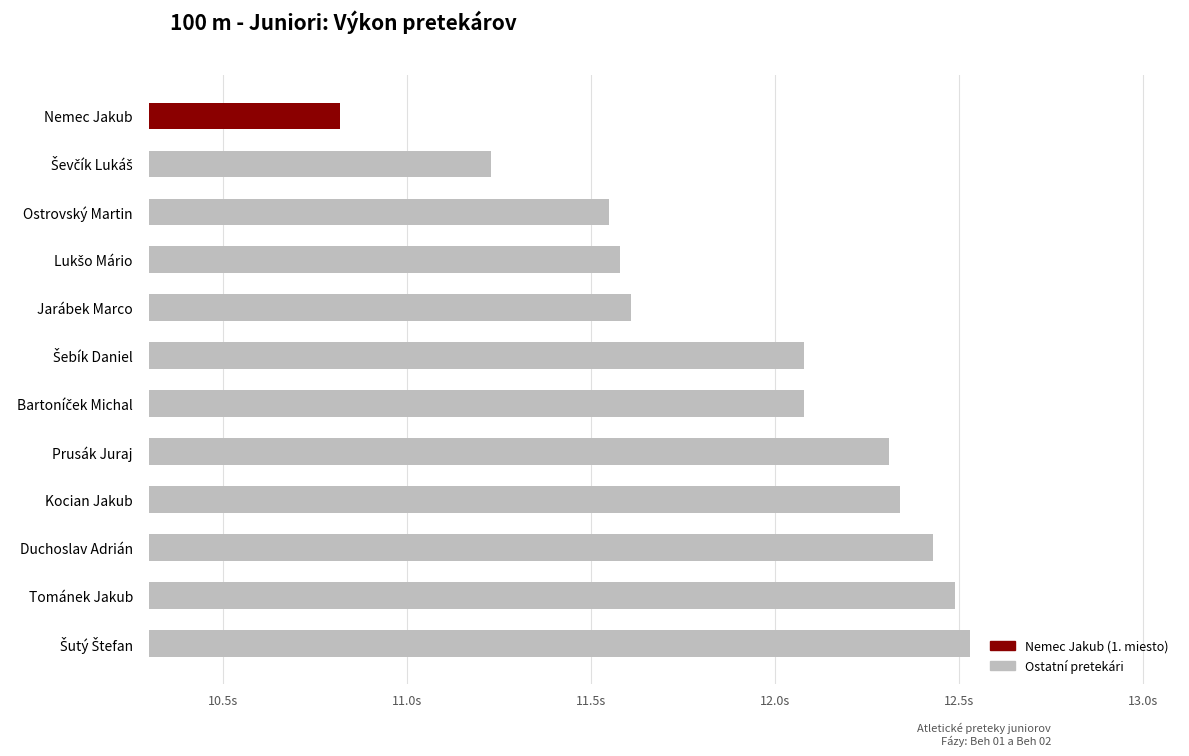

Are the bars grouped side by side (vs. stacked)?

No